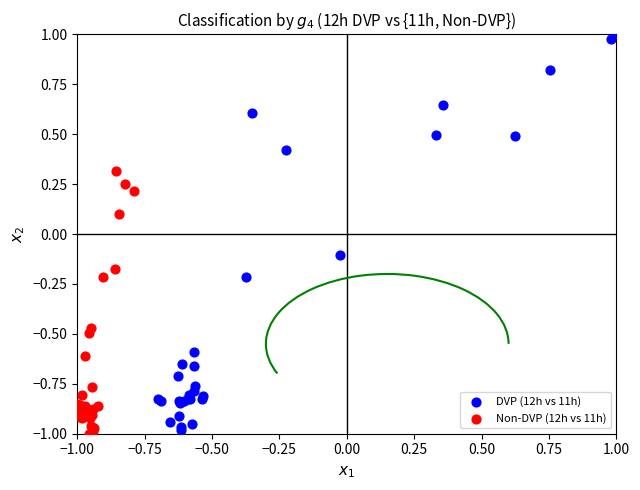

What are all the series names shown in the legend?

DVP (12h vs 11h), Non-DVP (12h vs 11h)